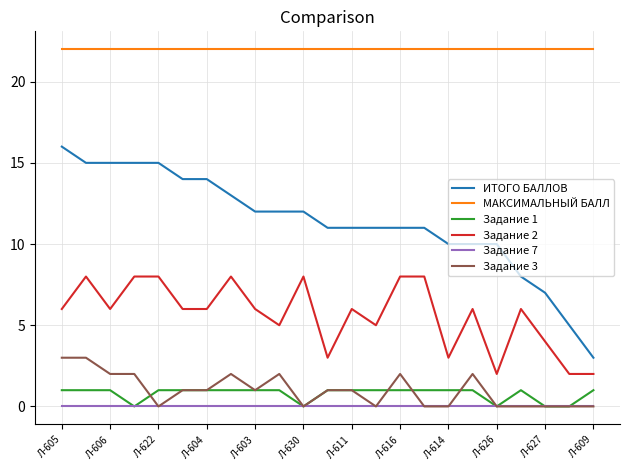

Which series has the largest range (max minus min)?

ИТОГО БАЛЛОВ